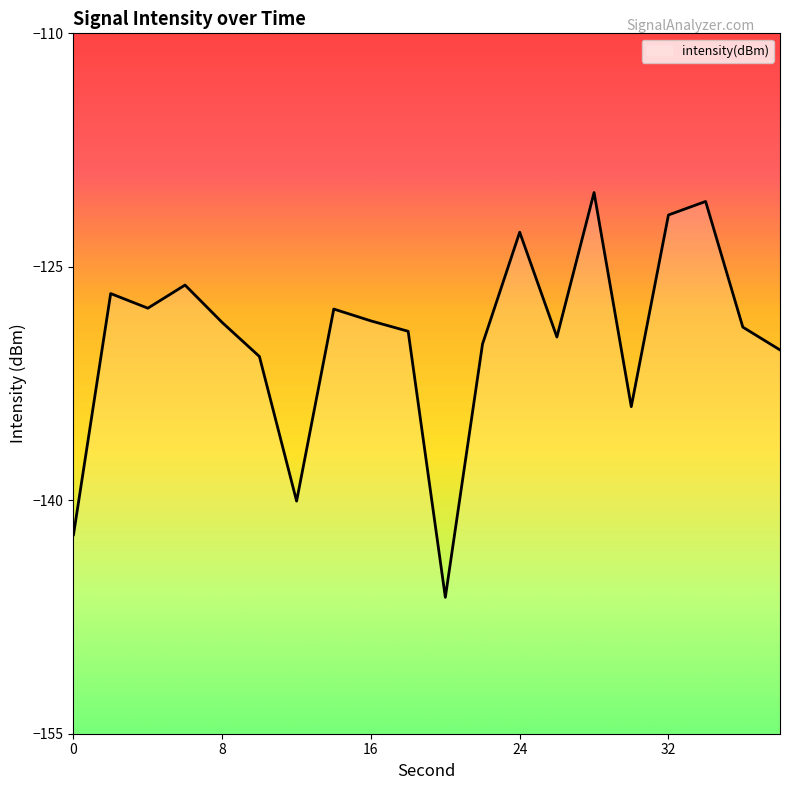

What is the difference between the maximum and minimum values?

26.0